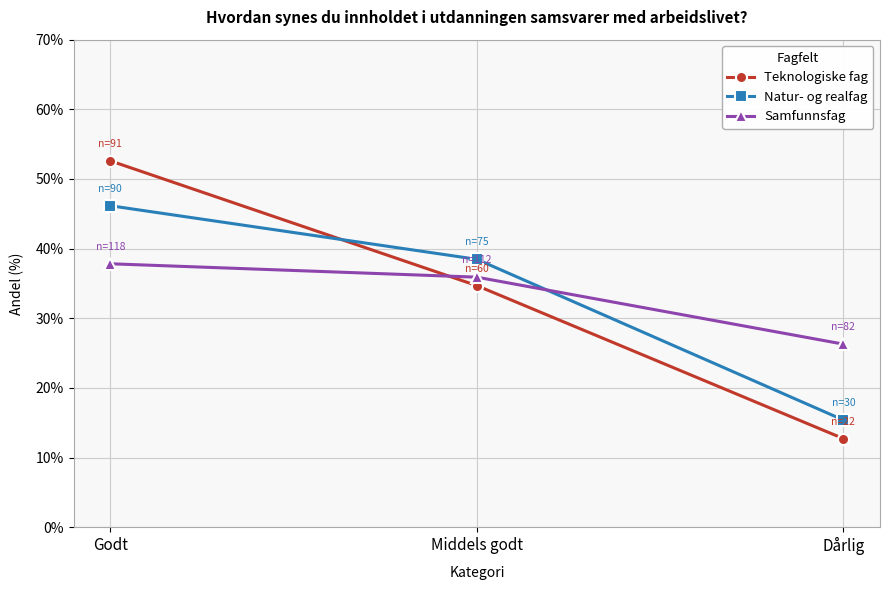

How many lines are shown in the chart?

3